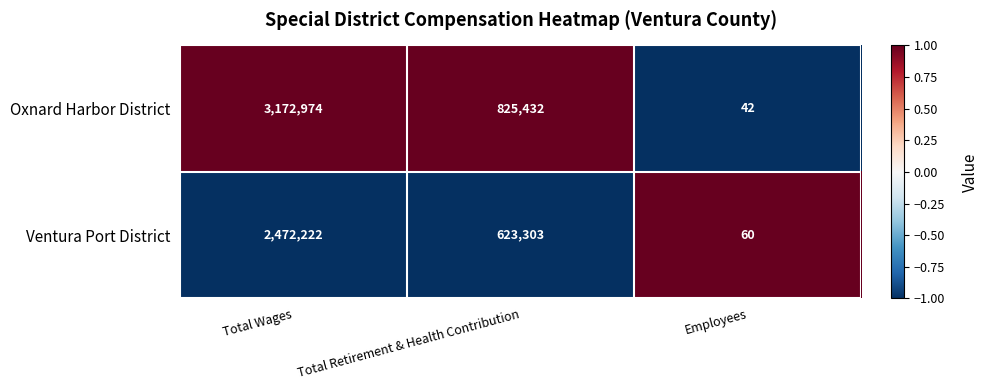

What is the difference between the highest and lowest values at Total Retirement & Health Contribution?

202129